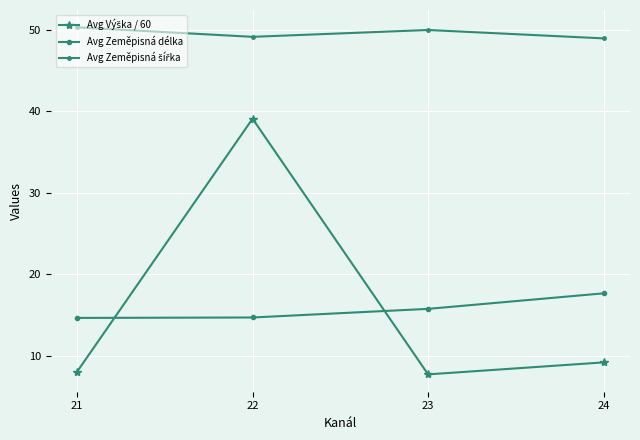

In Avg Zeměpisná šířka, how many points are lower than both neighbors (excluding endpoints)?

1